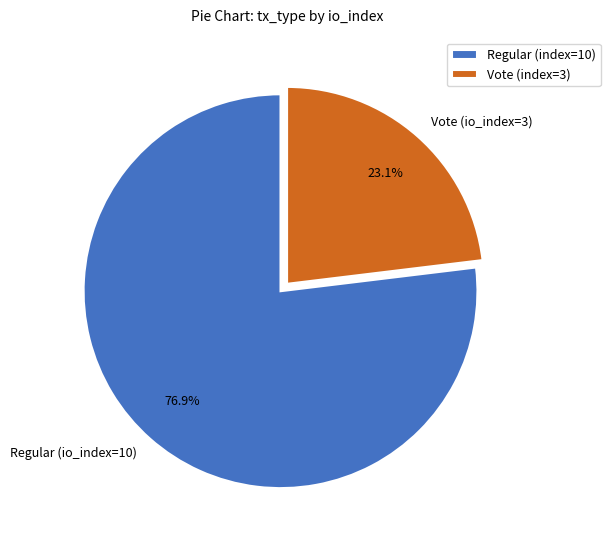

How many segments does this pie chart have?

2